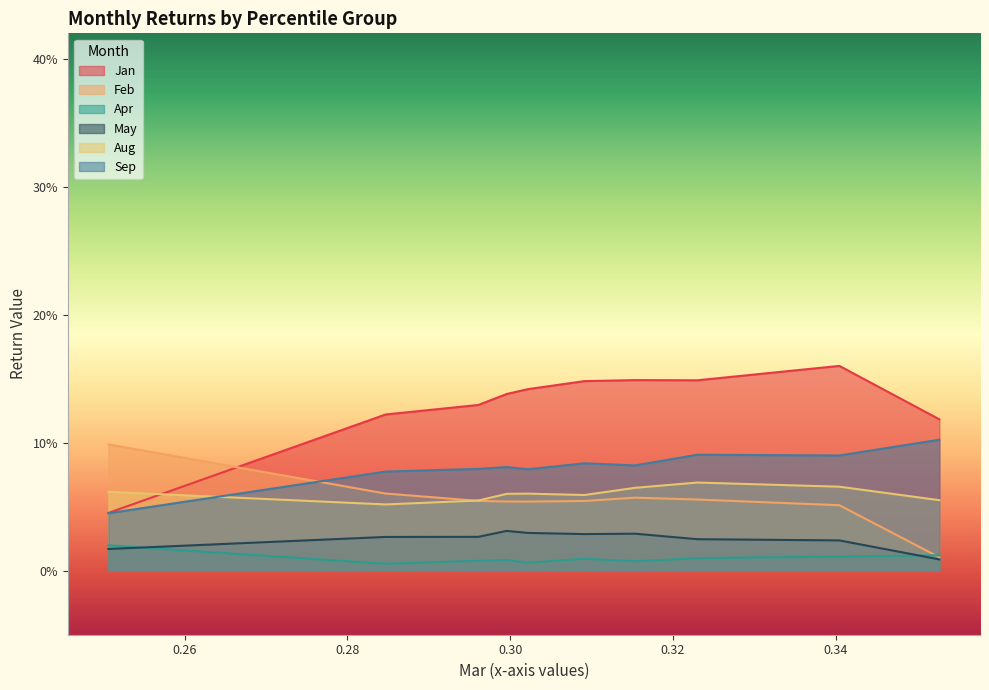

Which series changed the most between pct05 and pct35?

Jan